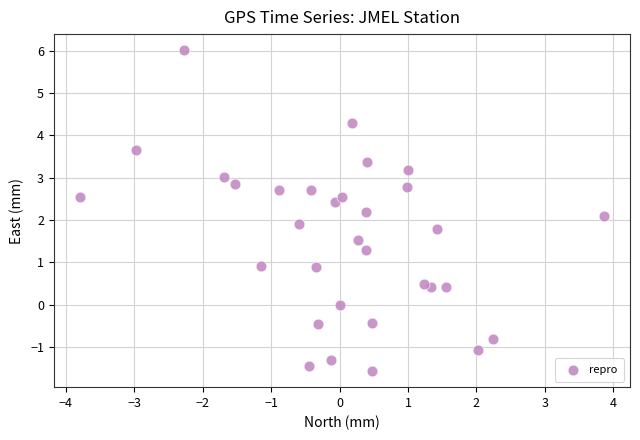

What is the range of X values (max minus min)?

7.7